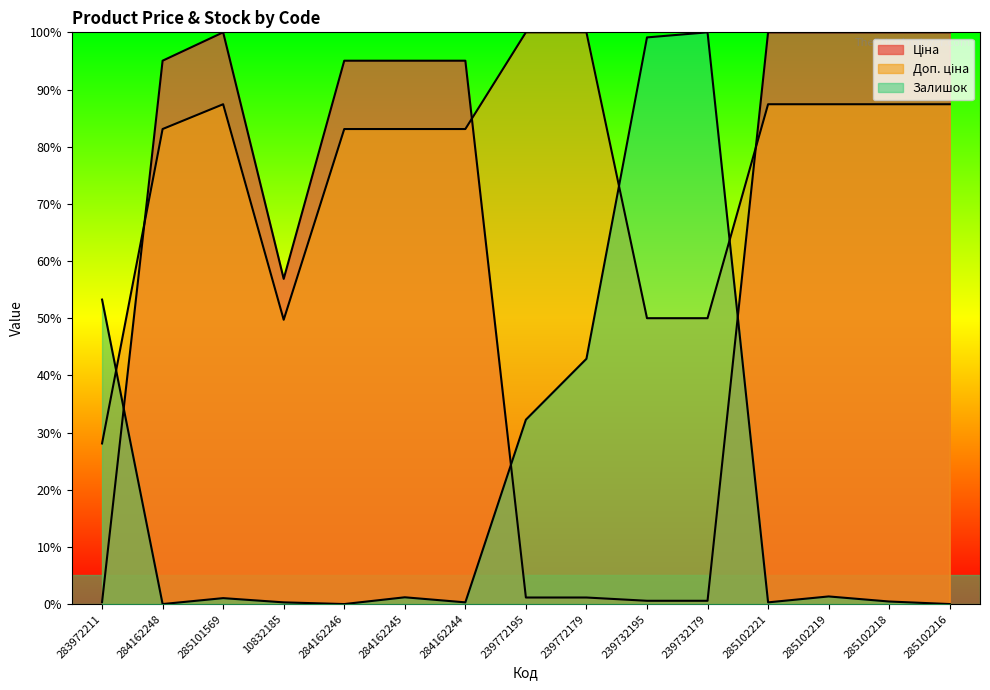

Is the value of Ціна at 239732179 greater than the value of Доп. ціна at 239732195?

No